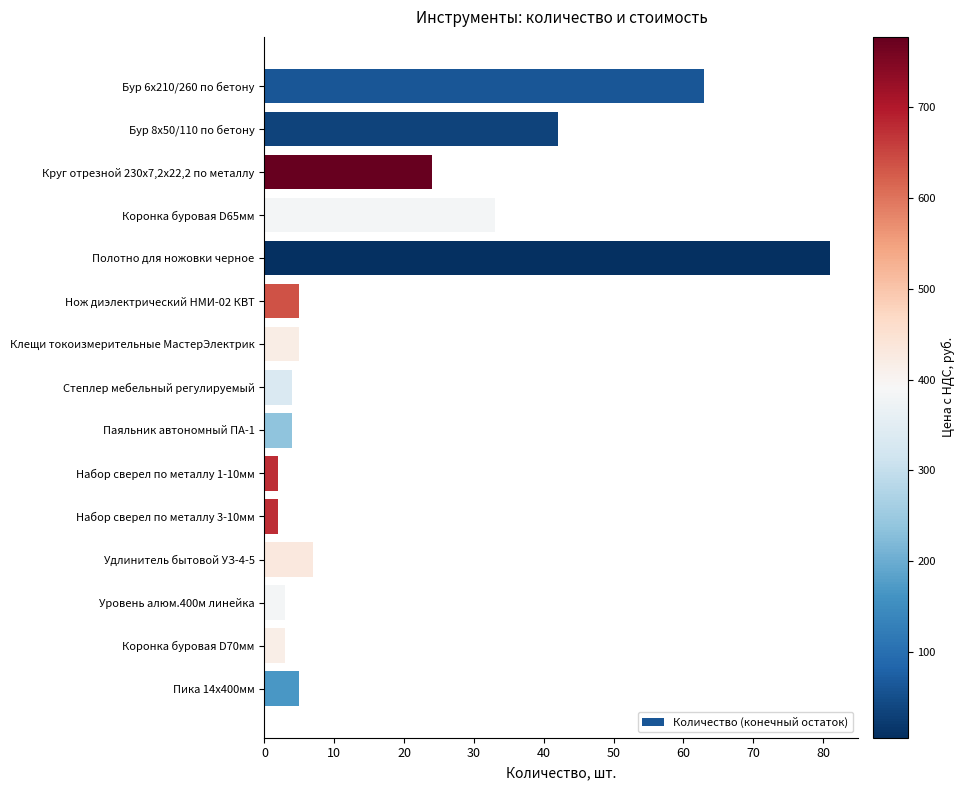

Reading top to bottom, list all the values displayed in this chart.

Бур 6х210/260 по бетону=63	Бур 8х50/110 по бетону=42	Круг отрезной 230х7,2х22,2 по металлу=24	Коронка буровая D65мм=33	Полотно для ножовки черное=81	Нож диэлектрический НМИ-02 КВТ=5	Клещи токоизмерительные МастерЭлектрик=5	Степлер мебельный регулируемый=4	Паяльник автономный ПА-1=4	Набор сверел по металлу 1-10мм=2	Набор сверел по металлу 3-10мм=2	Удлинитель бытовой УЗ-4-5=7	Уровень алюм.400м линейка=3	Коронка буровая D70мм=3	Пика 14х400мм=5